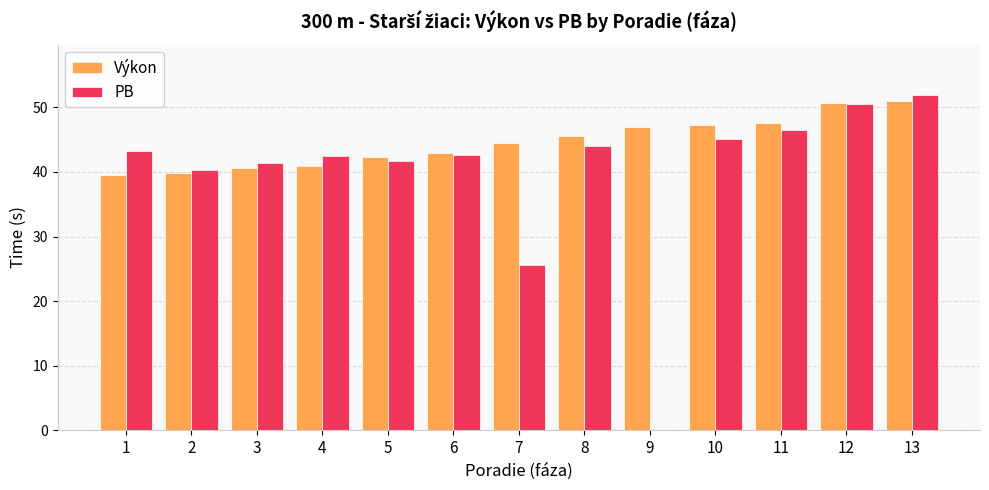

How many groups of bars are there?

13